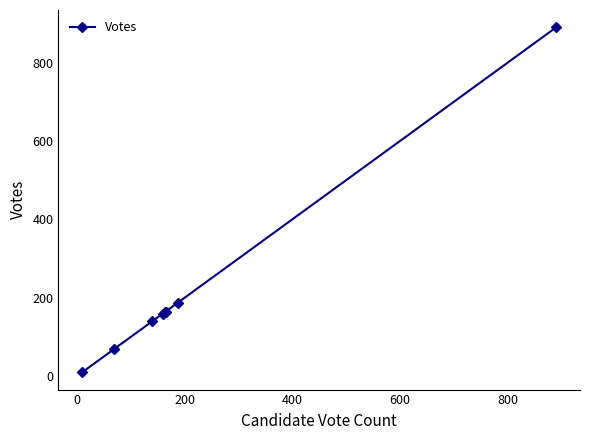

What is the maximum value shown in the chart?

890